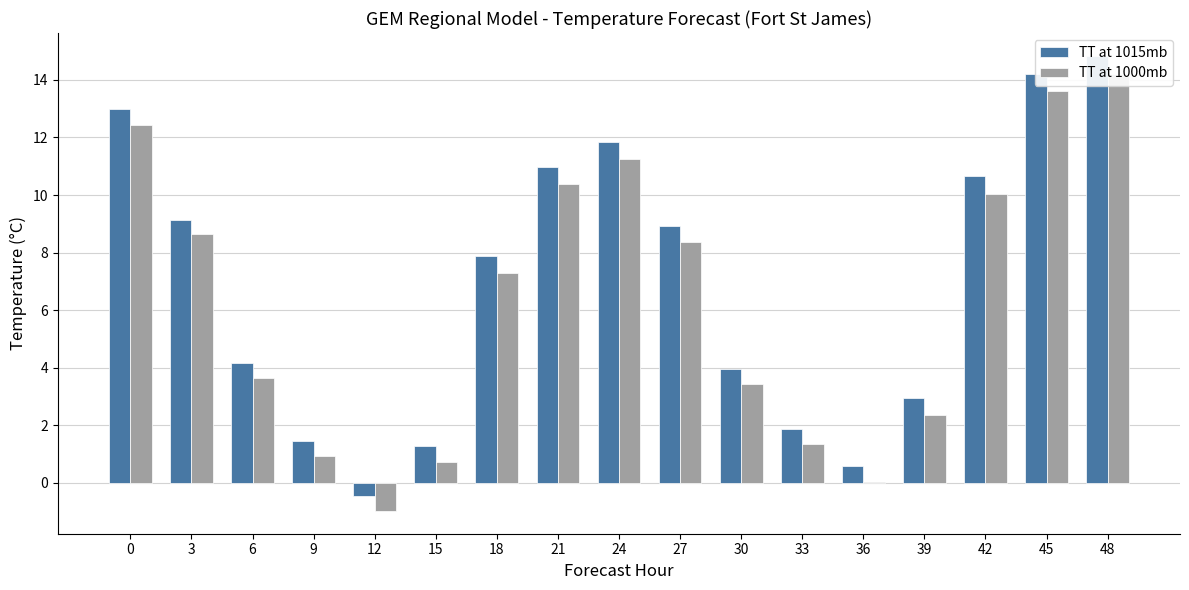

How many values in the TT at 1015mb series exceed 7?

9